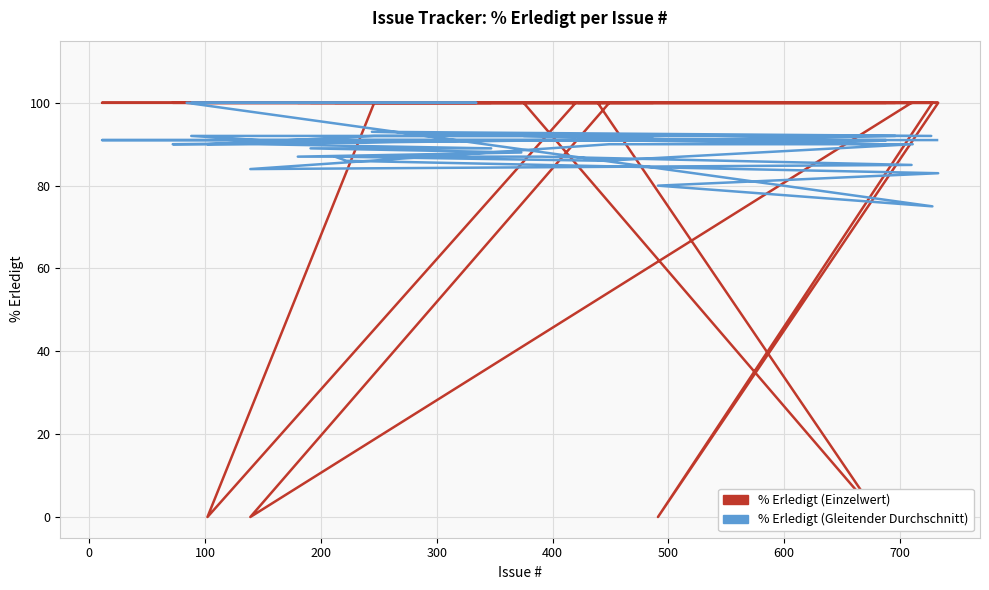

What is the average value of the % Erledigt (Gleitender Durchschnitt) series?

90